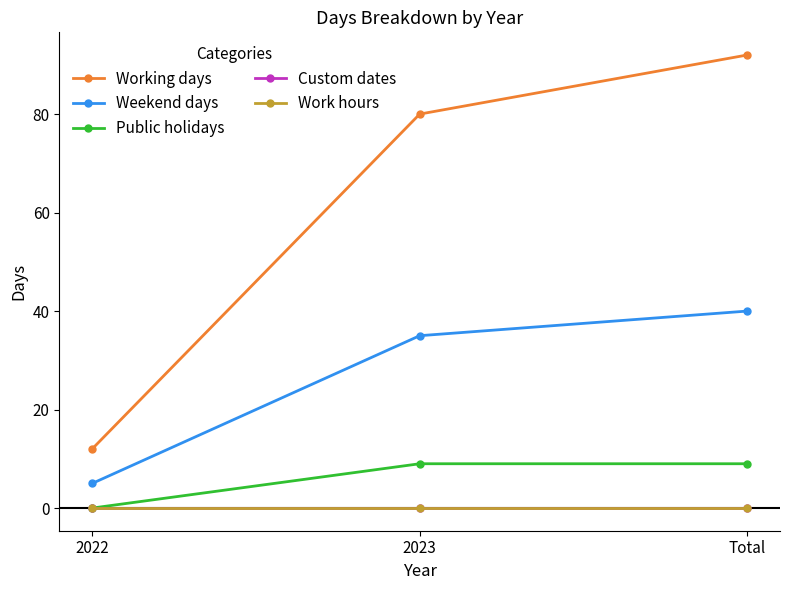

Reading left to right, transcribe all the data shown in this chart.

Working days: 2022=12	2023=80	Total=92
Weekend days: 2022=5	2023=35	Total=40
Public holidays: 2022=0	2023=9	Total=9
Custom dates: 2022=0	2023=0	Total=0
Work hours: 2022=0	2023=0	Total=0